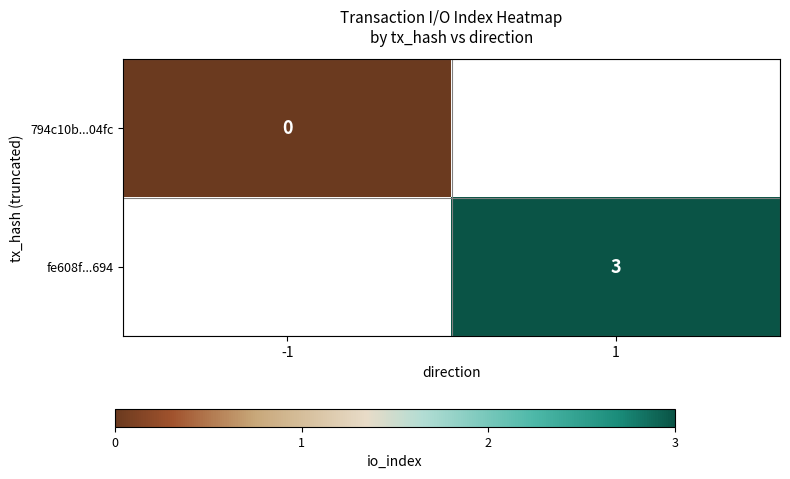

The fe608f...694 series shows 4.3 at 1. True or false?

False